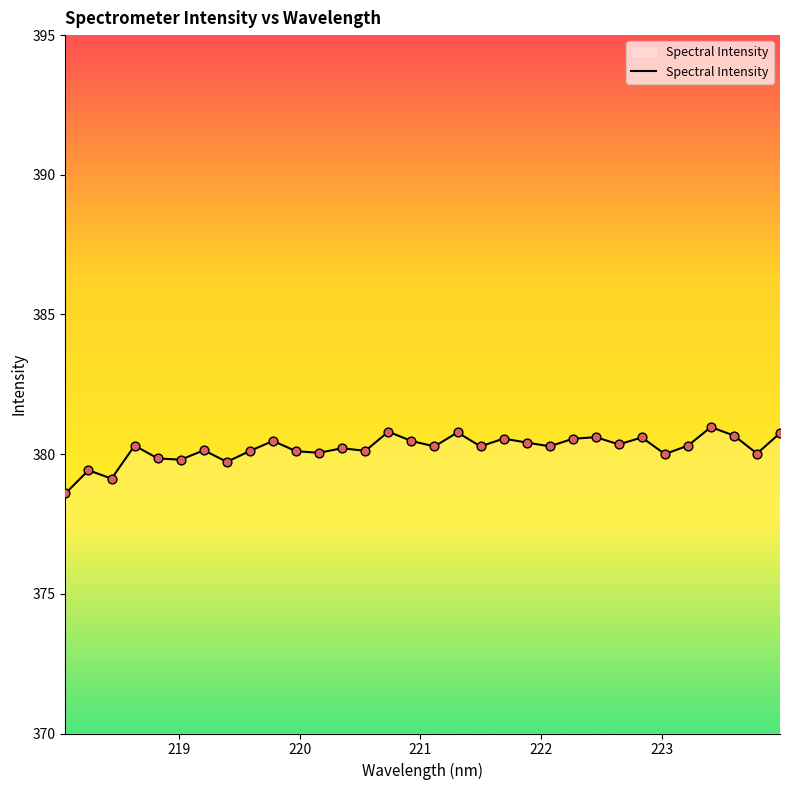

What is the difference between the maximum and minimum values?

2.4